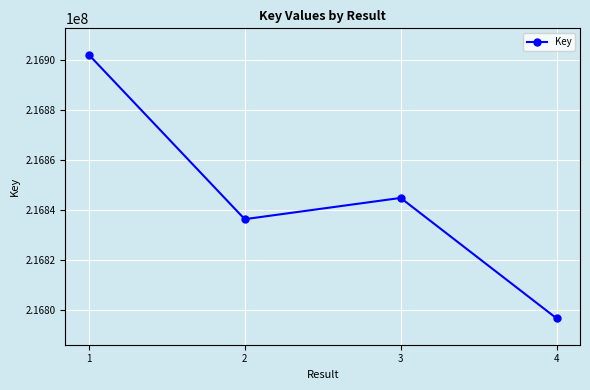

Where is the data nearest to the value 216849313?

3